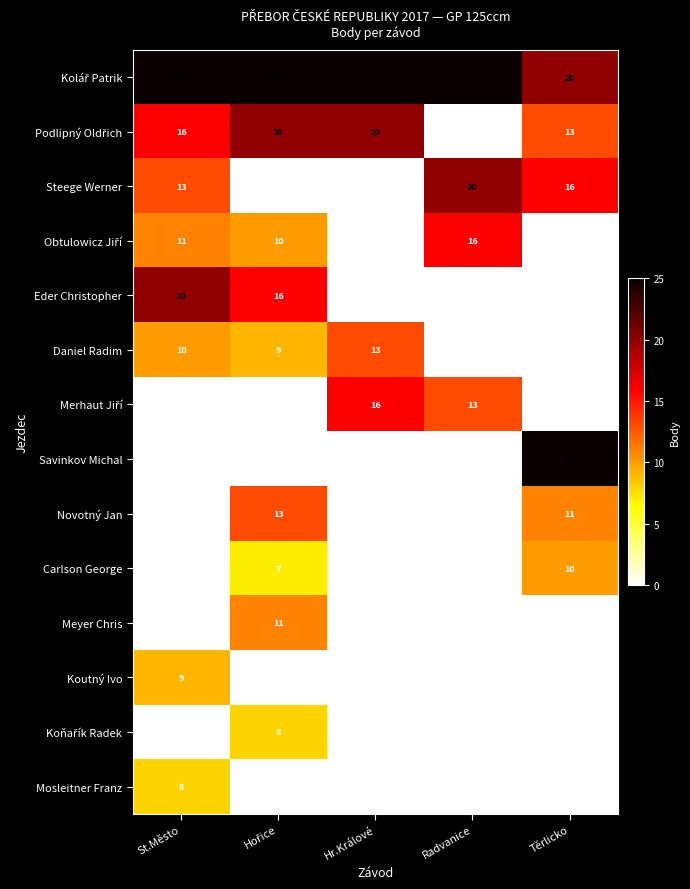

Is it true that Eder Christopher equals 20 at St.Město?

True